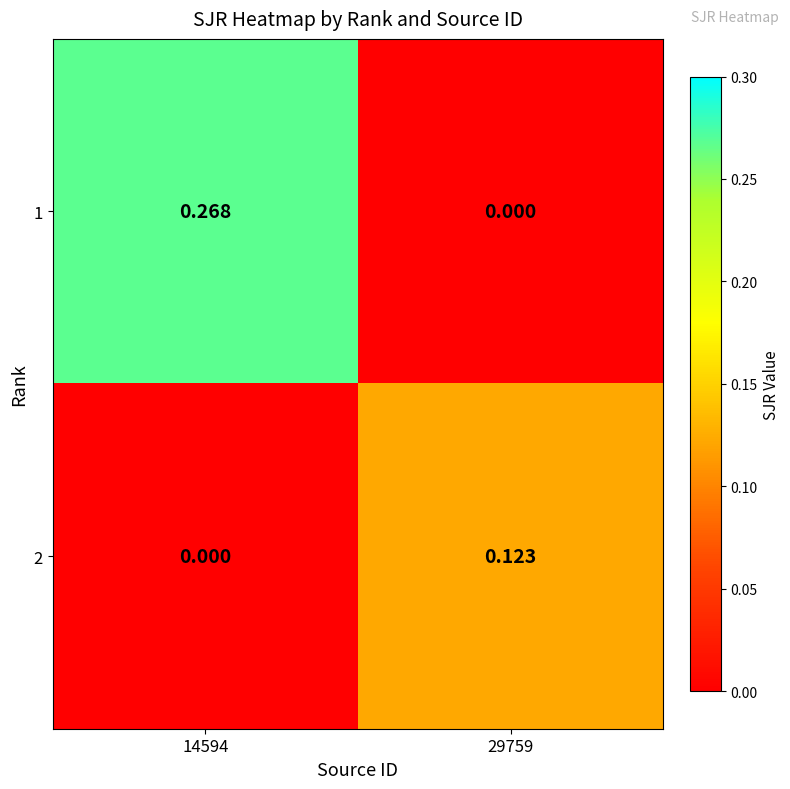

How many data points in 2 are above 0?

1